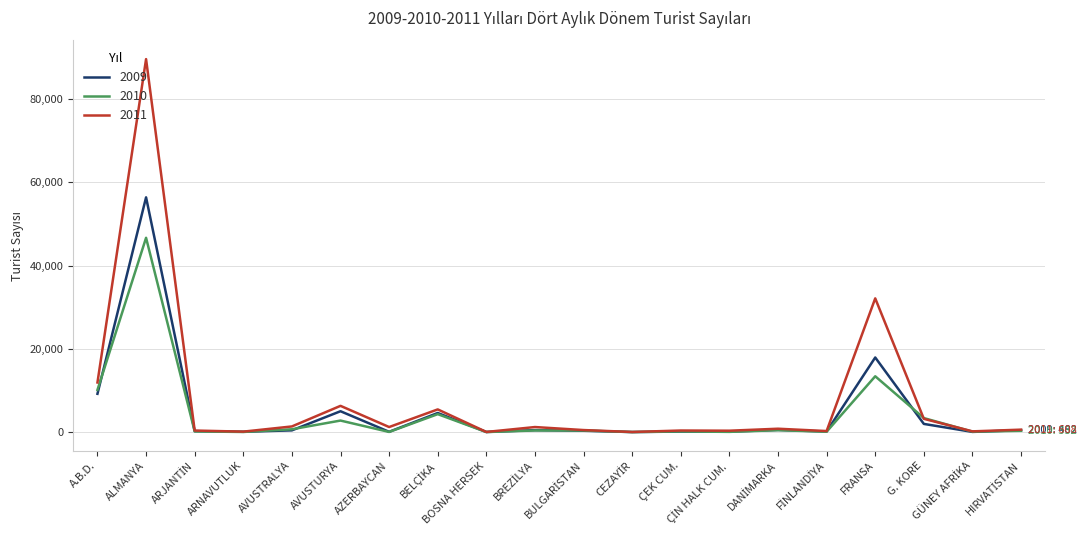

At which label does 2009 first exceed 438?

A.B.D.